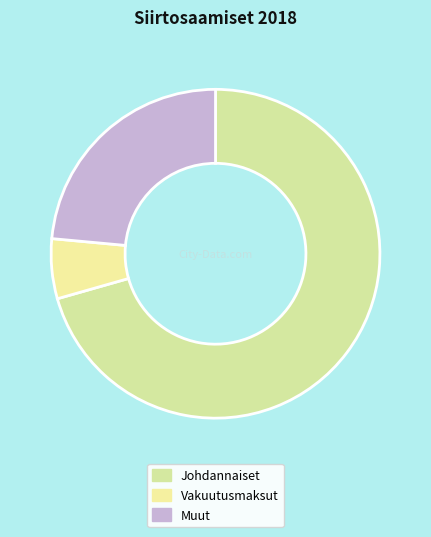

Combined, do Muut and Johdannaiset account for over 50%?

Yes